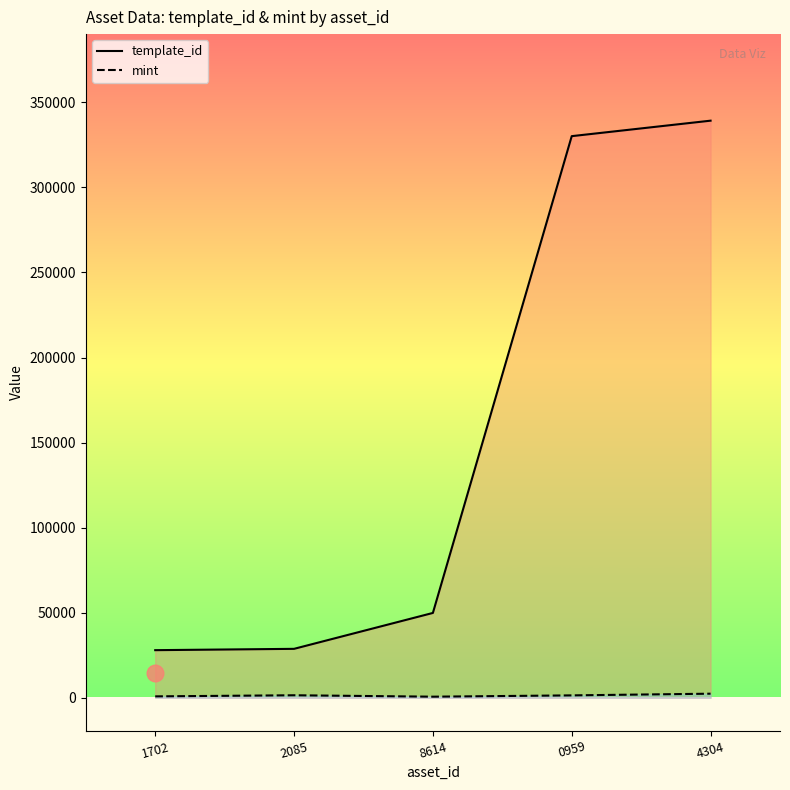

How many lines are shown in the chart?

2